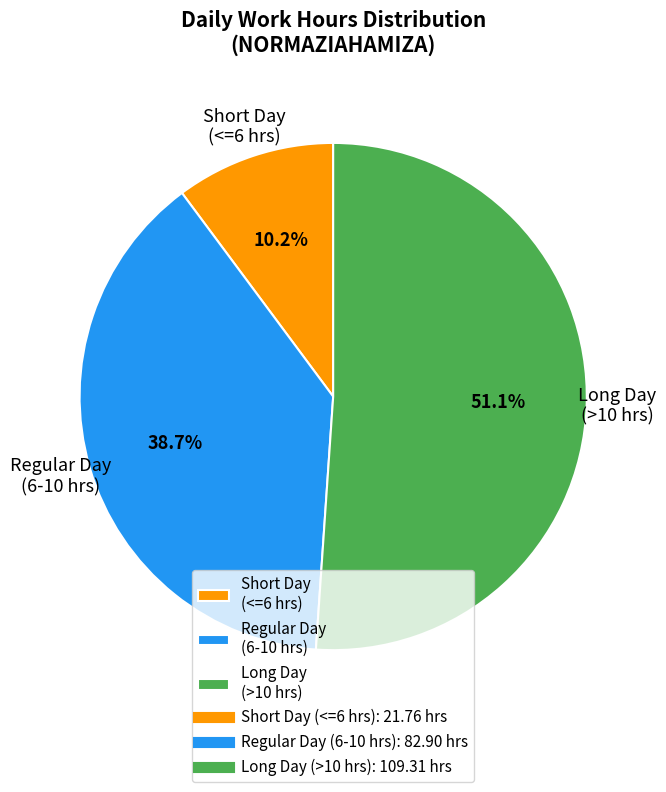

To the nearest percent, what is the average slice percentage?

33%